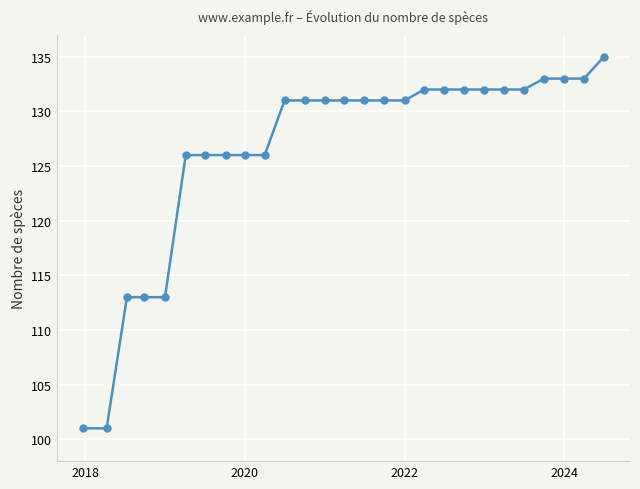

Does the chart have visible grid lines?

Yes